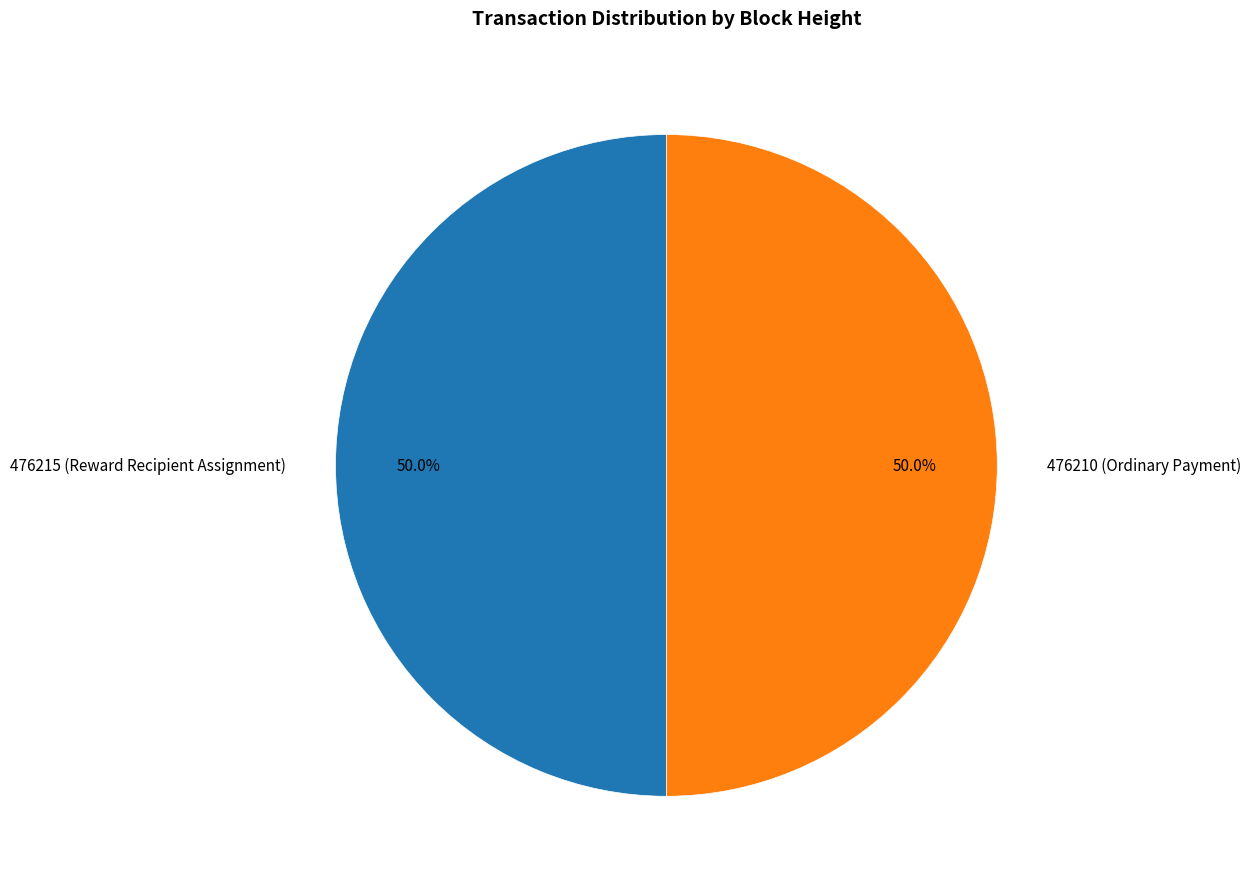

How many slices are in this pie chart?

2